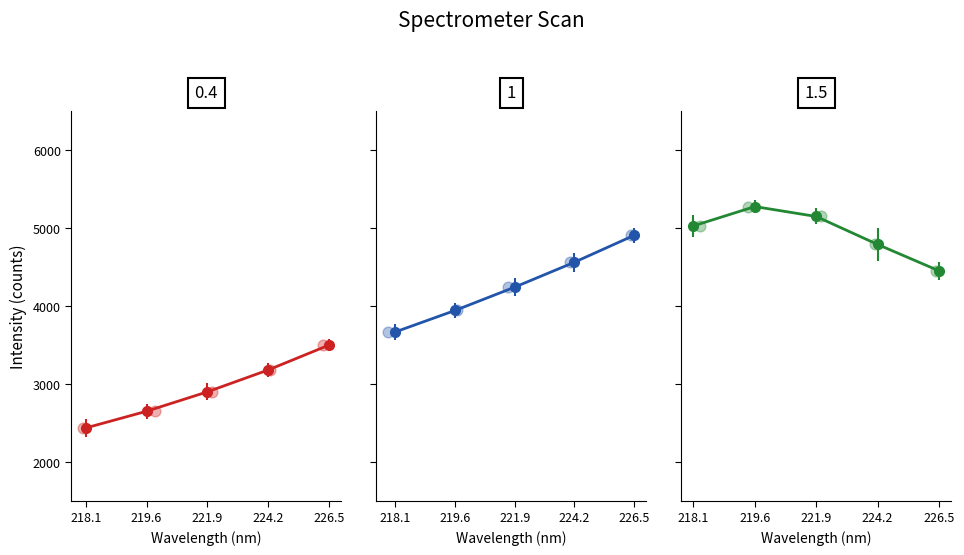

What are all the series names shown in the legend?

0.4, 1, 1.5